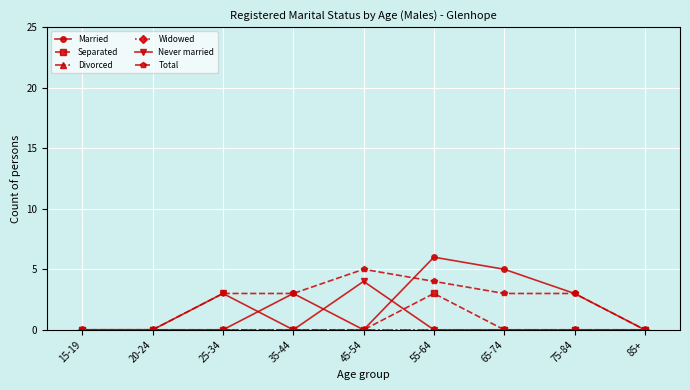

Where is the first local maximum for Total?

45-54